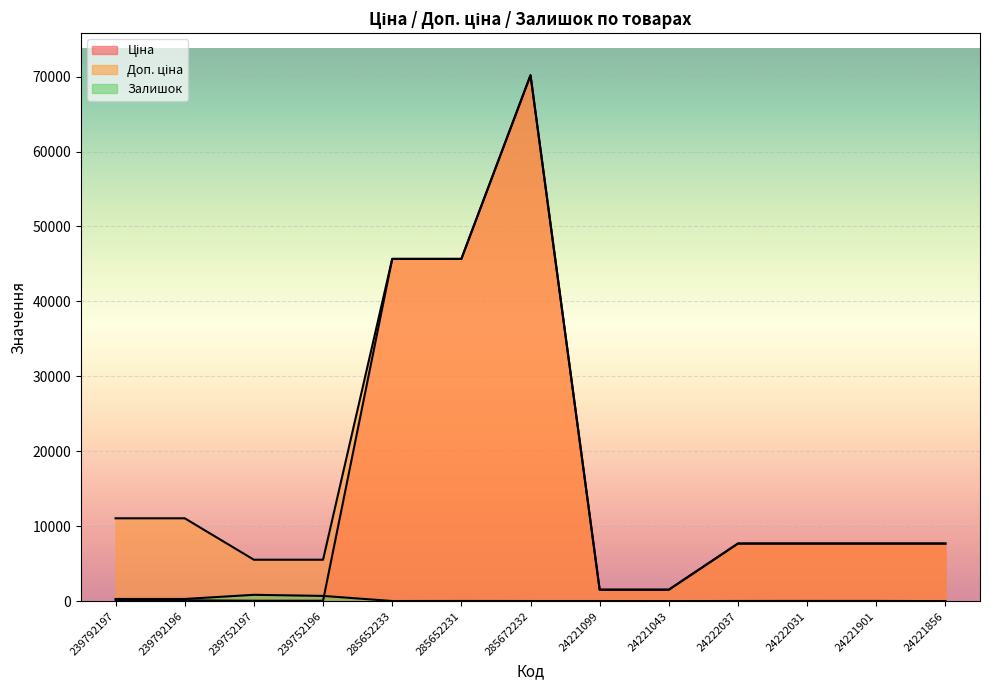

Is the value of Доп. ціна at 24221099 greater than the value of Залишок at 239792196?

Yes